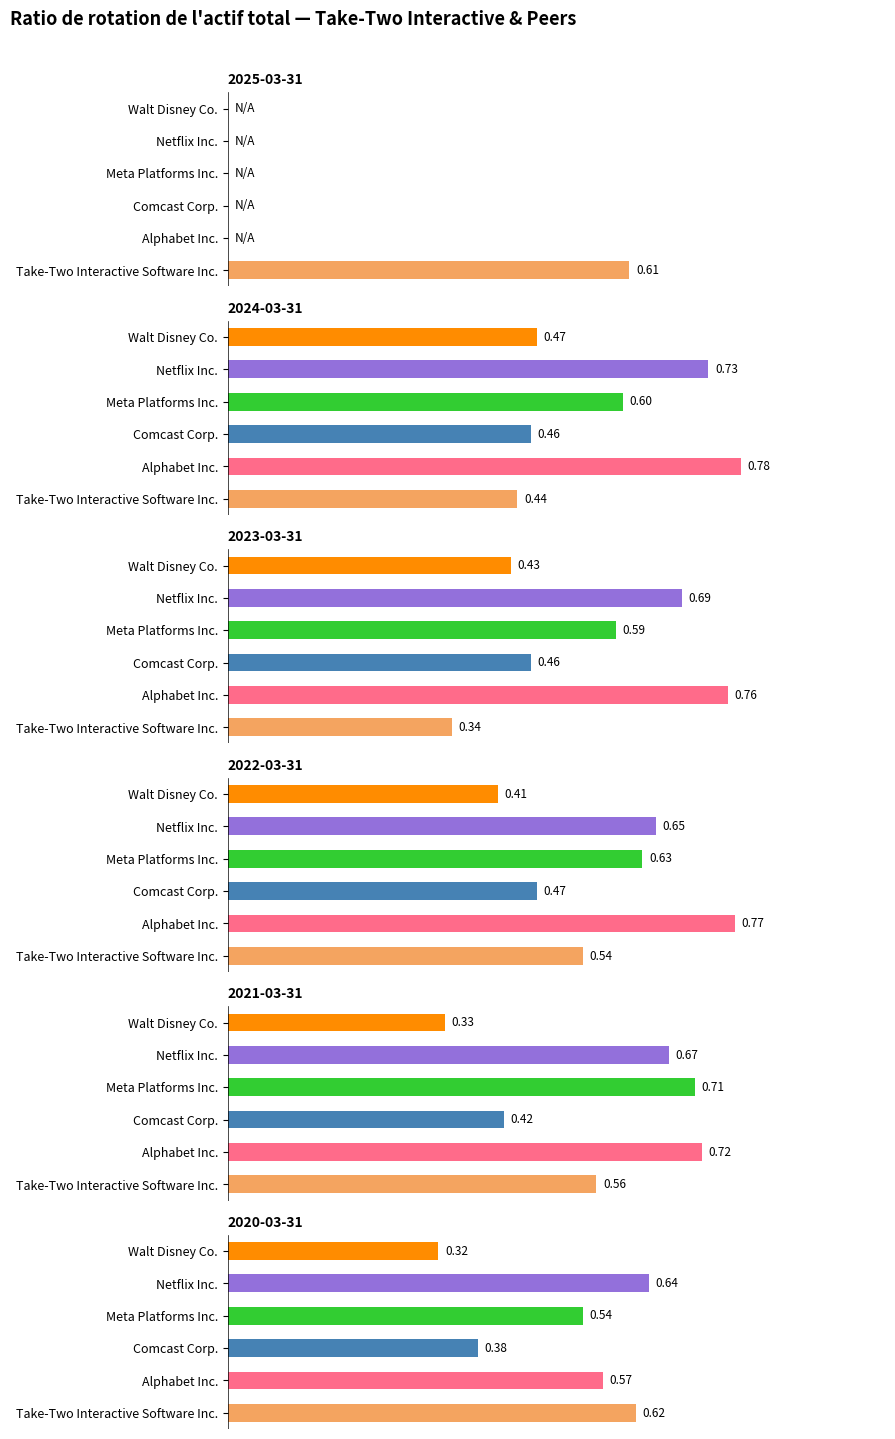

Reading right to left, extract all data points from this chart.

Take-Two Interactive Software Inc.: 0.6	0.6	0.5	0.3	0.4	0.6
Alphabet Inc.: 0.6	0.7	0.8	0.8	0.8	0.0
Comcast Corp.: 0.4	0.4	0.5	0.5	0.5	0.0
Meta Platforms Inc.: 0.5	0.7	0.6	0.6	0.6	0.0
Netflix Inc.: 0.6	0.7	0.7	0.7	0.7	0.0
Walt Disney Co.: 0.3	0.3	0.4	0.4	0.5	0.0